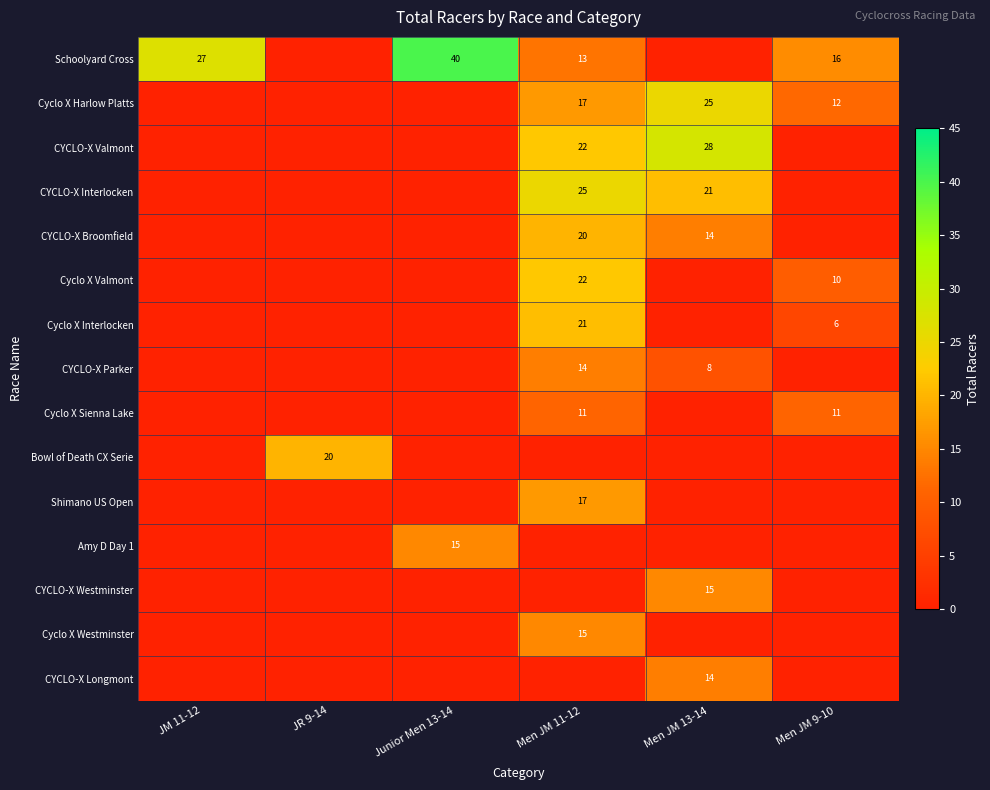

How many series are shown in this chart?

15